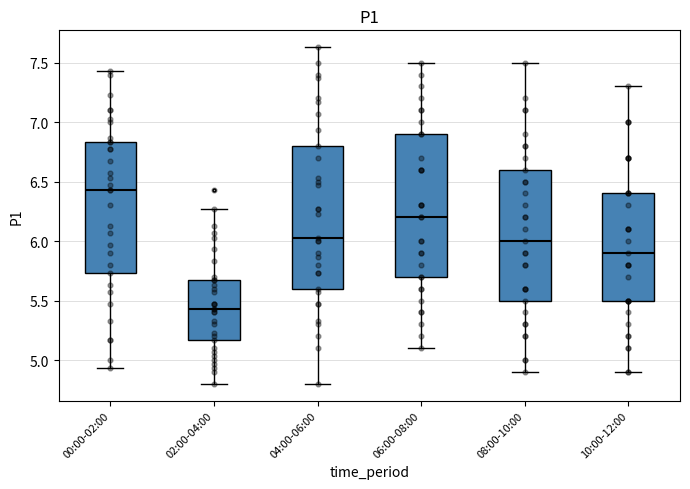

Where does the median line of the box for 10:00-12:00 sit on the y-axis? The values are not printed on the chart, so give them approximately, as read against the axis.

5.90